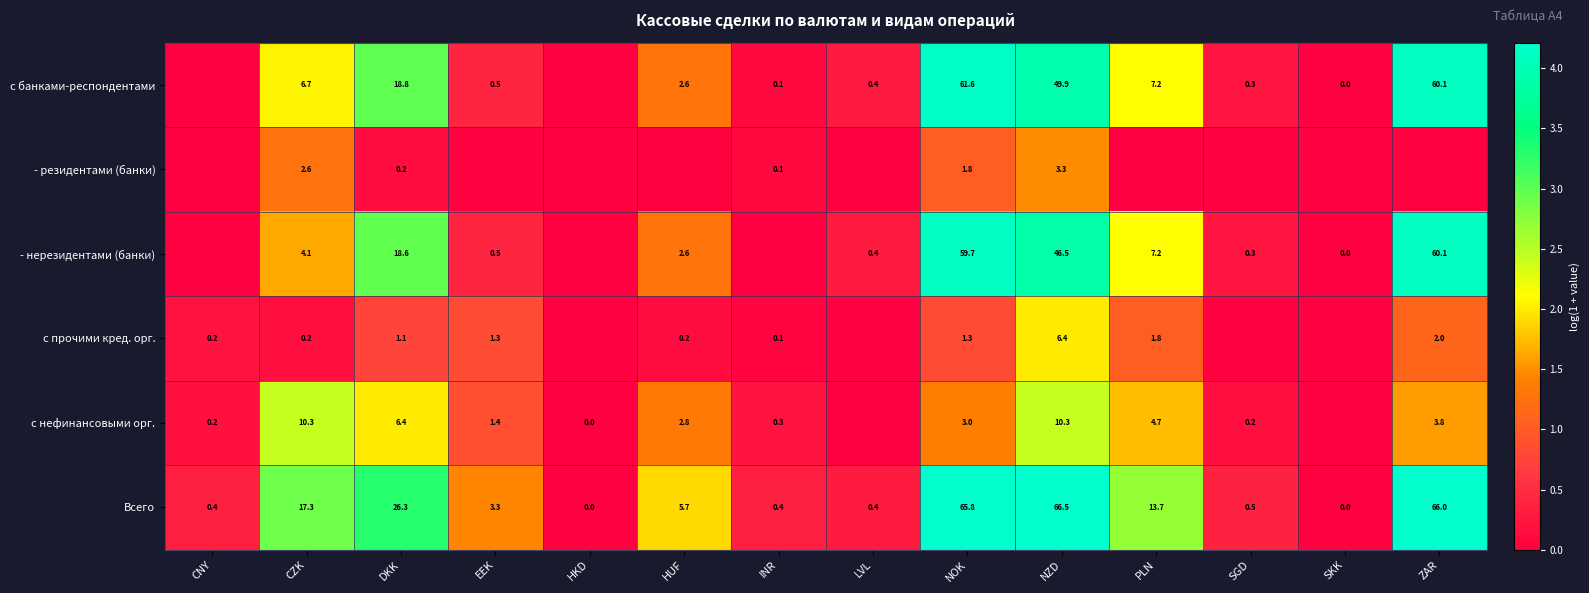

Is the value of - нерезидентами (банки) at HUF greater than the value of с банками-респондентами at NOK?

No